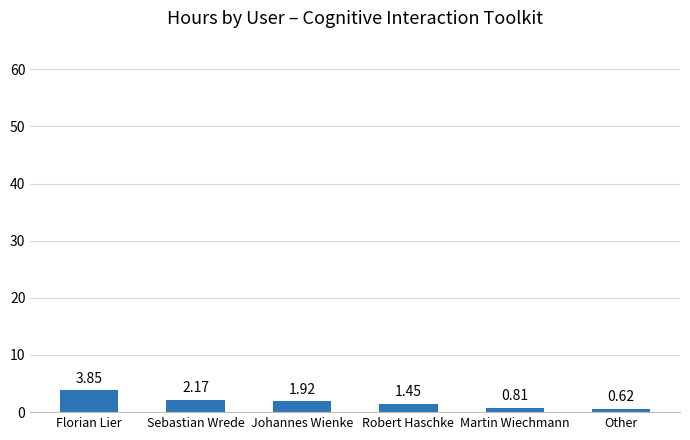

Are the bars horizontal?

No